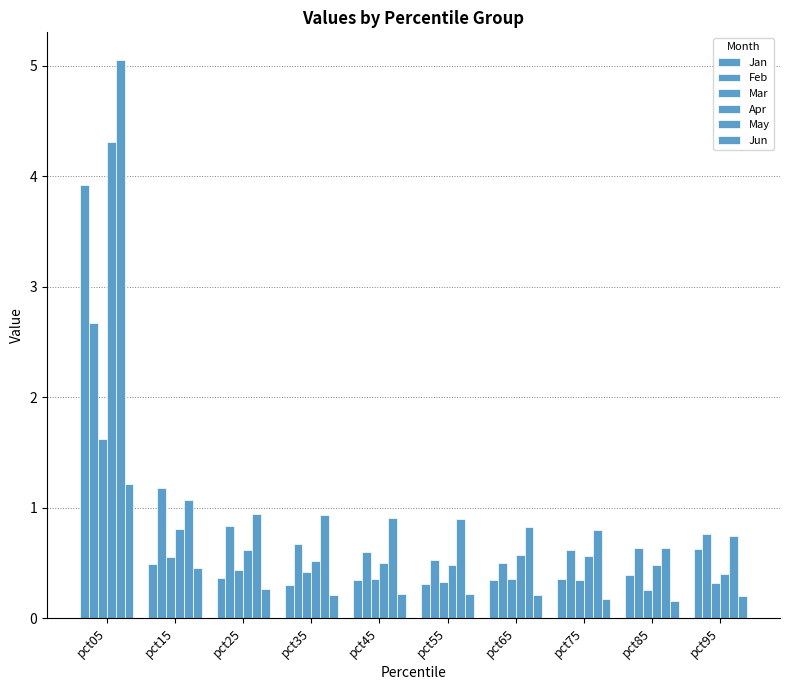

What is the spread (max minus min) of values at pct65?

0.6